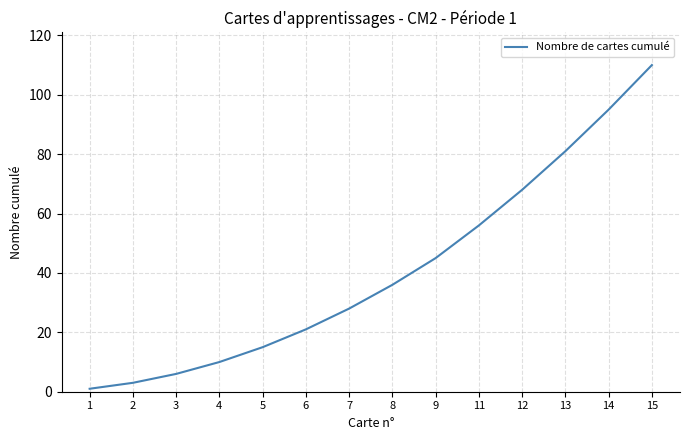

How many categories are shown in the chart?

14